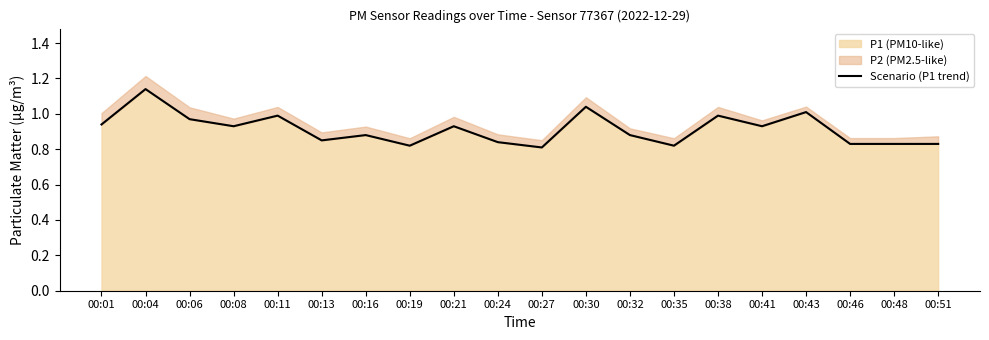

Reading right to left, what are all the values shown in this chart?

0.8	0.8	0.8	1.0	0.9	1.0	0.8	0.9	1.0	0.8	0.8	0.9	0.8	0.9	0.8	1.0	0.9	1.0	1.1	0.9